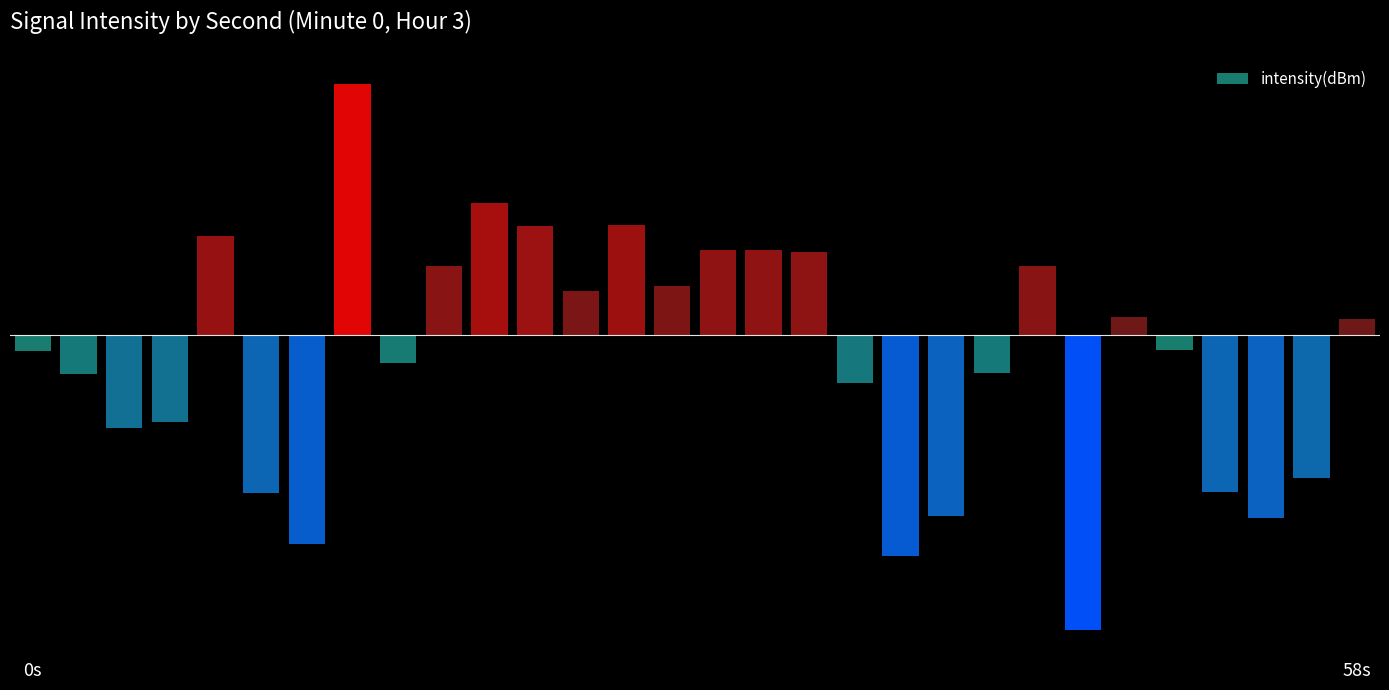

Rank the categories by value from lowest to highest.

46, 38, 12, 54, 40, 10, 52, 56, 4, 6, 36, 2, 42, 16, 0, 50, 58, 48, 24, 28, 44, 18, 34, 30, 32, 8, 22, 26, 20, 14